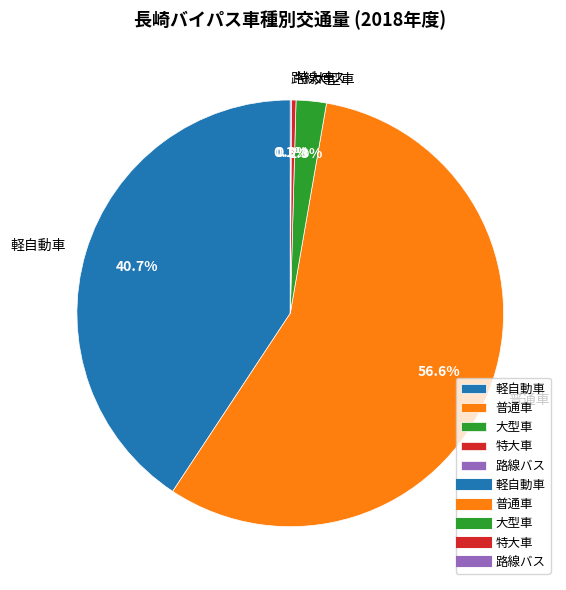

To the nearest percent, what percentage of the pie is 普通車?

57%